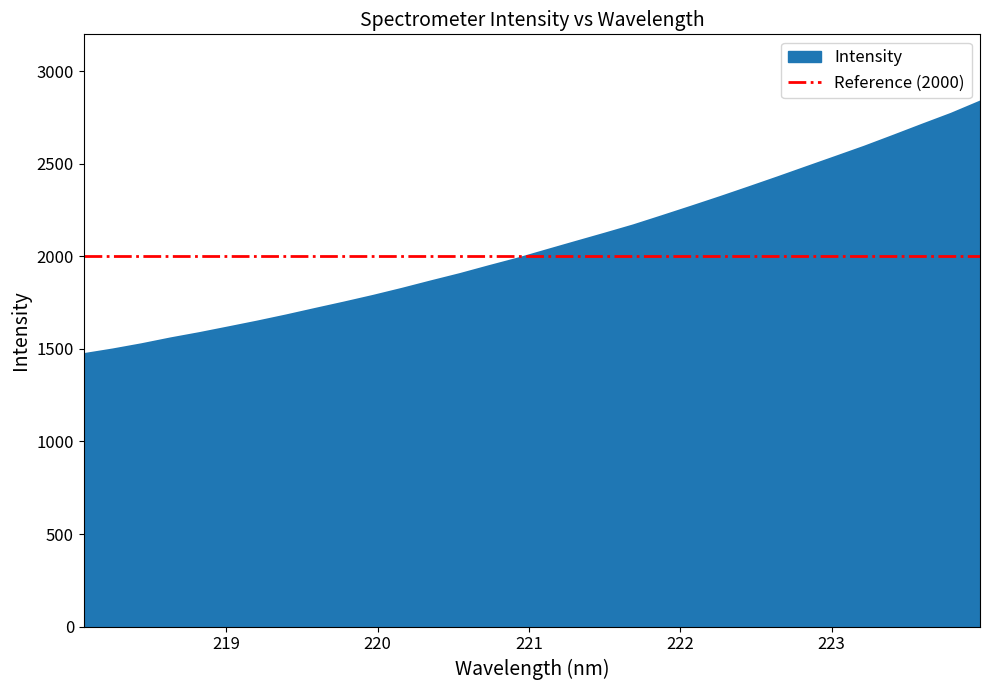

Reading right to left, list all the values displayed in this chart.

223.9802=2836.1	223.7895=2770.4	223.5987=2711.6	223.408=2651.8	223.2172=2593.0	223.0264=2537.6	222.8355=2482.6	222.6447=2427.4	222.4538=2373.4	222.263=2320.1	222.0721=2268.5	221.8812=2217.7	221.6902=2167.6	221.4993=2122.3	221.3083=2077.9	221.1174=2033.1	220.9264=1988.0	220.7354=1946.8	220.5444=1904.2	220.3533=1865.1	220.1623=1824.8	219.9712=1786.6	219.7801=1750.8	219.589=1716.2	219.3979=1681.1	219.2067=1647.9	219.0156=1616.5	218.8244=1585.5	218.6332=1556.8	218.442=1525.3	218.2508=1497.0	218.0596=1471.8